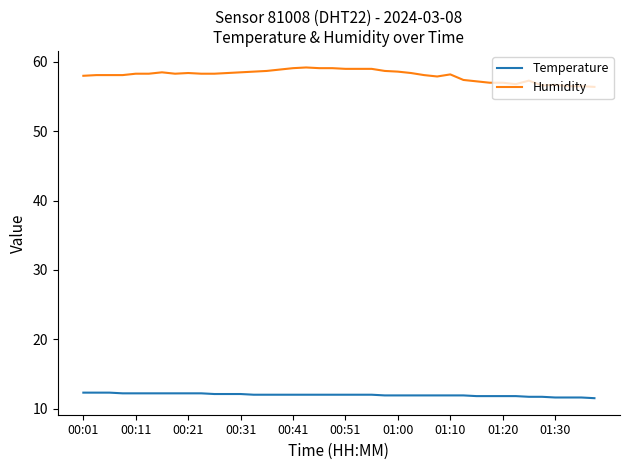

How many categories are shown in the chart?

40